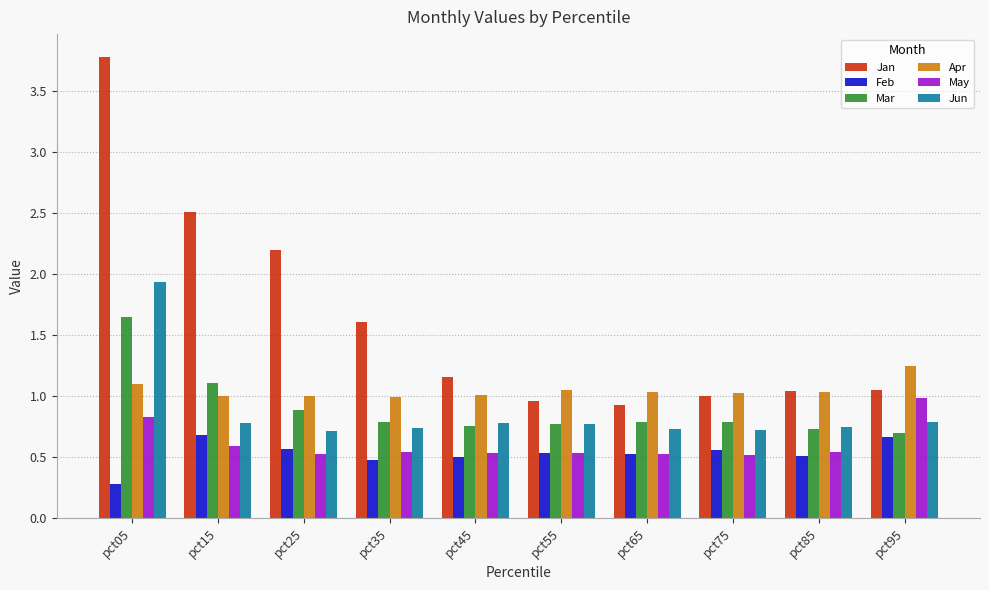

At which label does Mar reach its minimum?

pct95